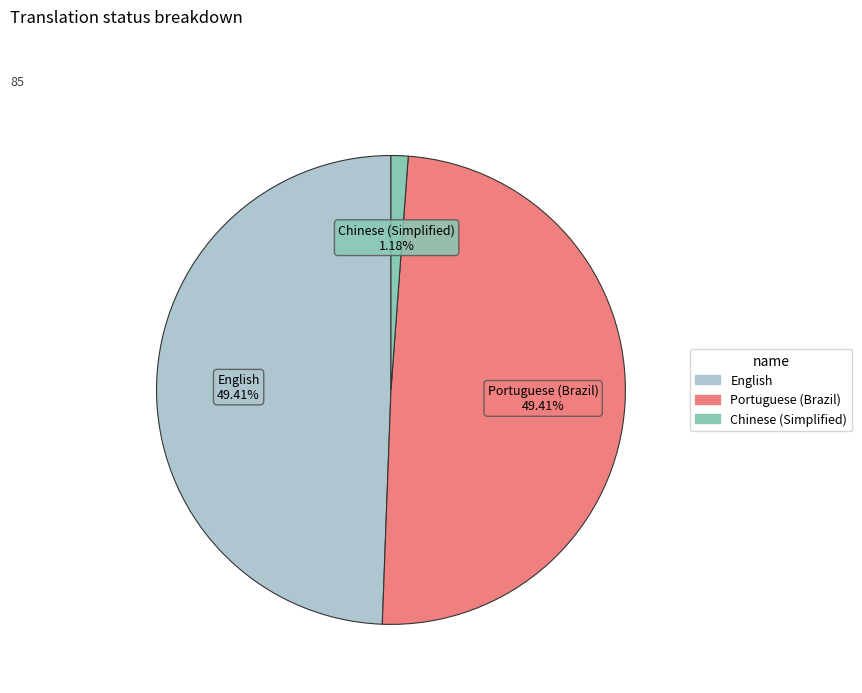

How many segments does this pie chart have?

3